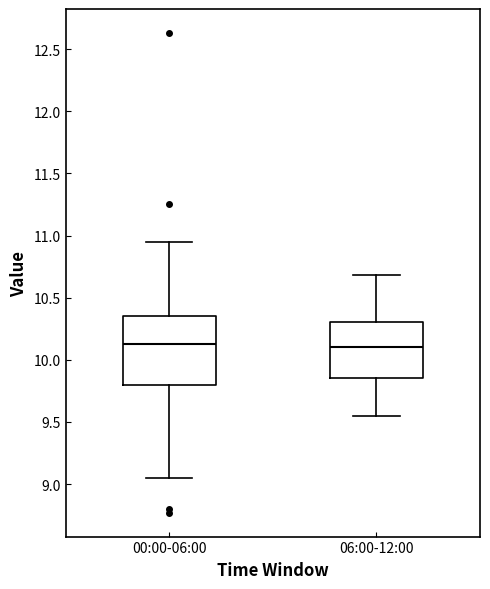

Reading left to right, transcribe this box plot: for each box, give where its median line is, the range the box spans, and where its two whiskers end, as read against the y-axis. The values are not printed on the chart, so give them approximately, as read against the axis.

00:00-06:00: median 10.15, box 9.80 to 10.35, whiskers 9.05 to 10.95
06:00-12:00: median 10.10, box 9.85 to 10.30, whiskers 9.55 to 10.70